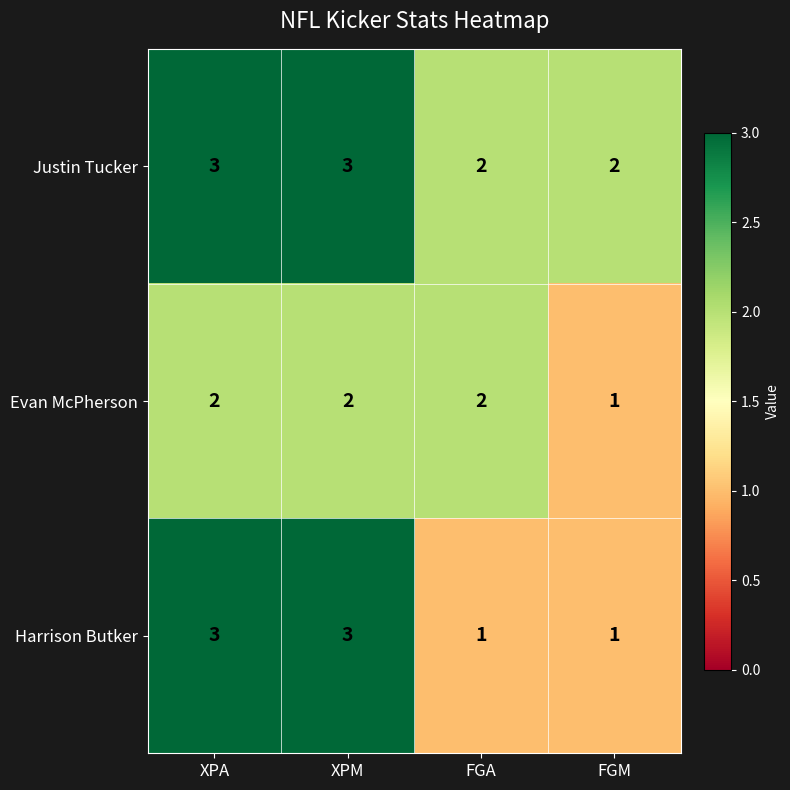

Reading left to right, list all the values displayed in this chart.

Justin Tucker: 3	3	2	2
Evan McPherson: 2	2	2	1
Harrison Butker: 3	3	1	1